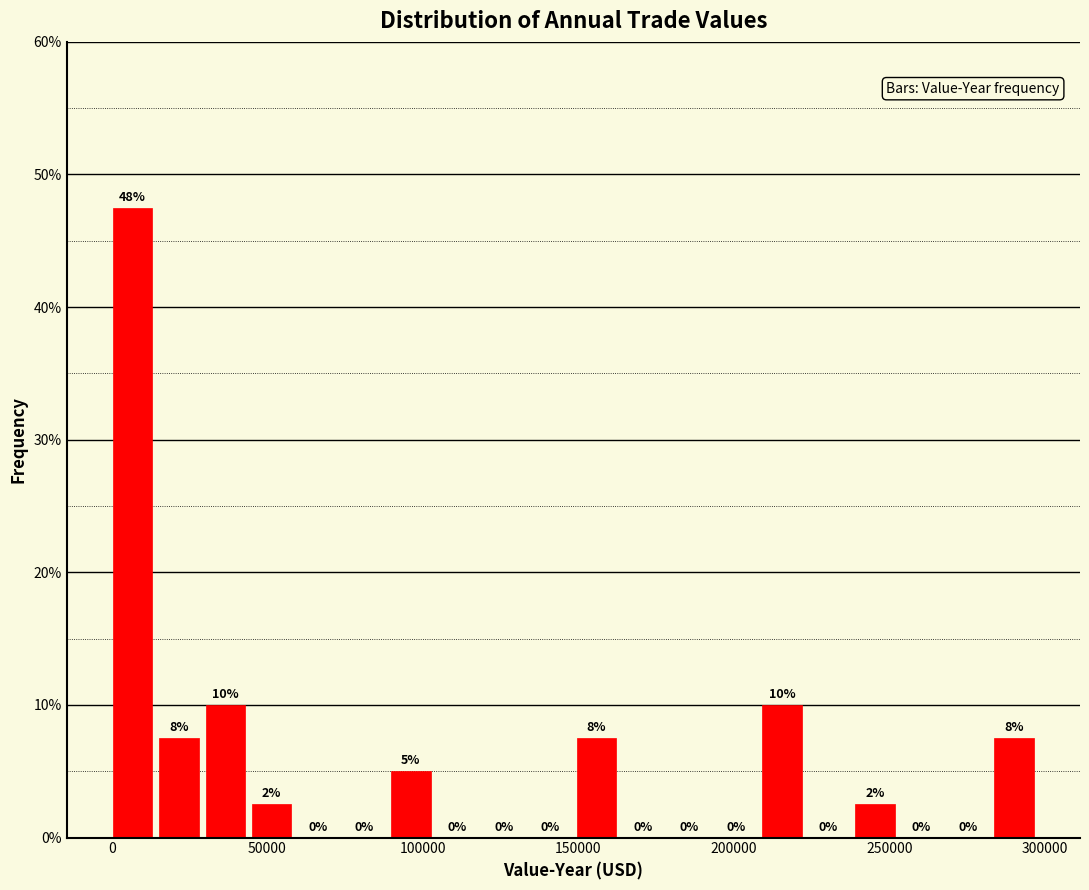

Around what value on the x-axis is the tallest bar? Give the approximate position of its centre, as read against the axis.

5000